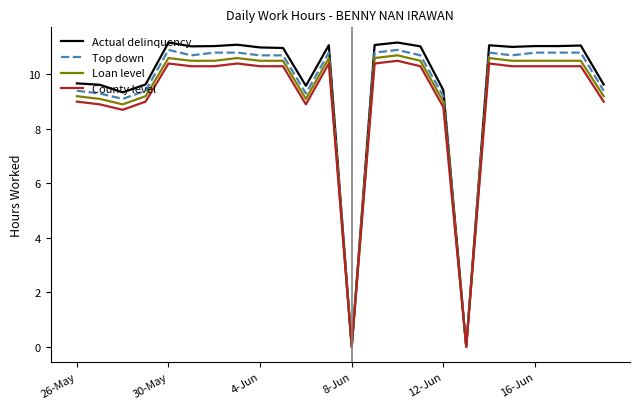

What is the maximum value shown in the chart?

11.2